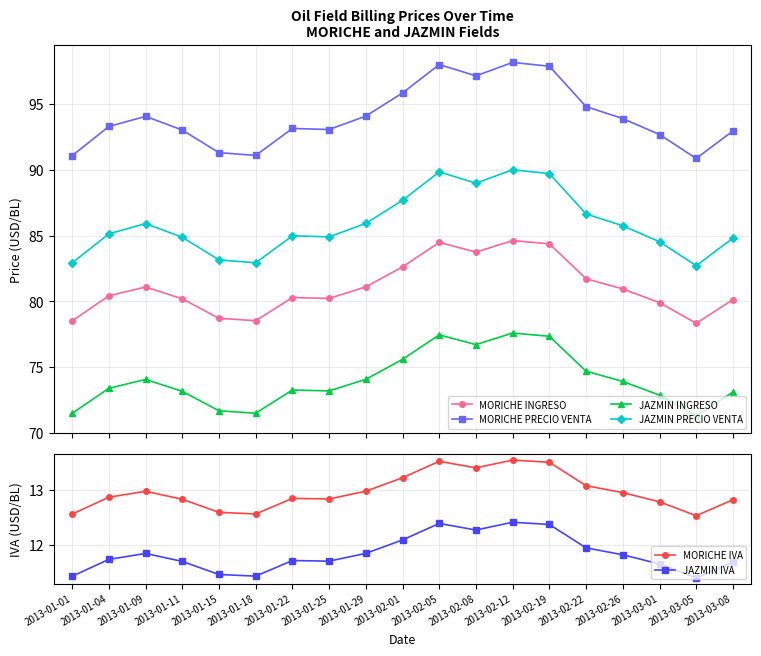

What is the difference between the second highest and second lowest values in the MORICHE IVA series?

1.0